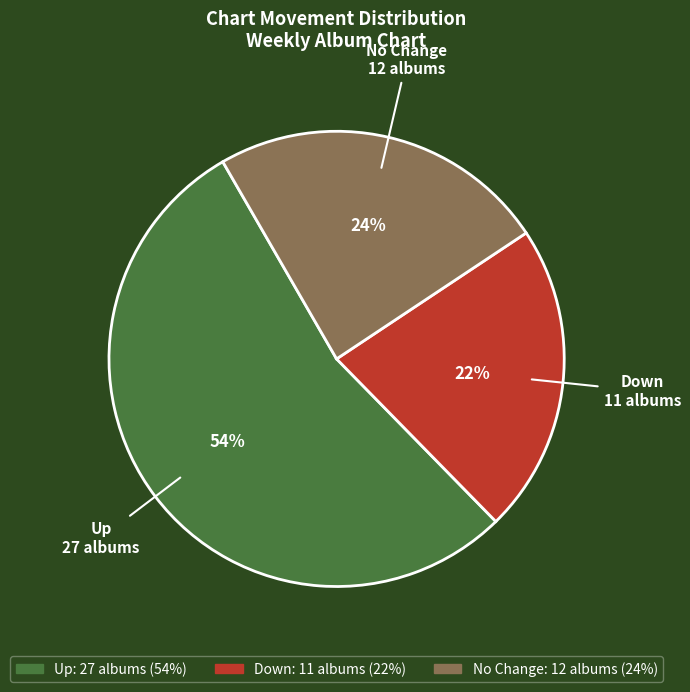

To the nearest percent, what is the average slice percentage?

33%